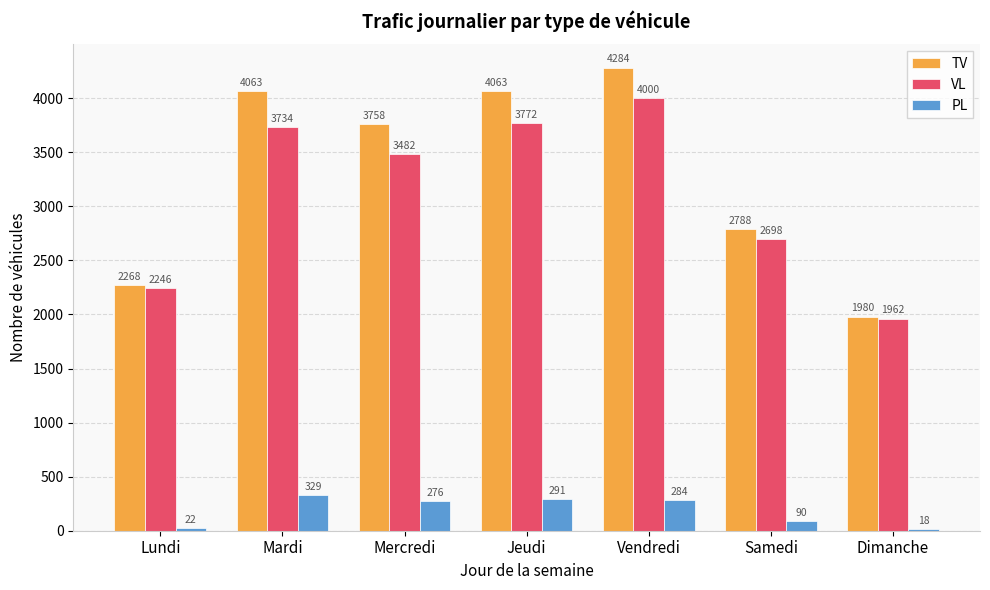

How many bars are there in each group?

3